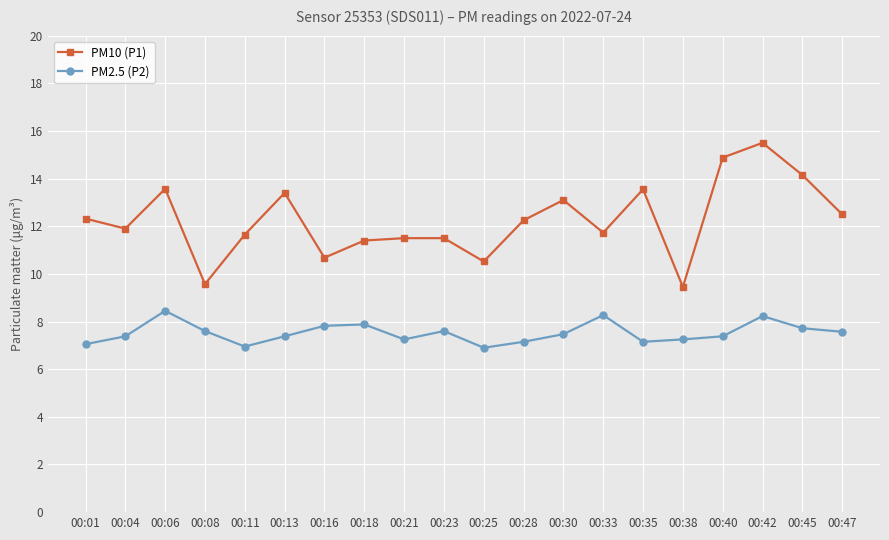

What is the greatest value displayed?

15.5